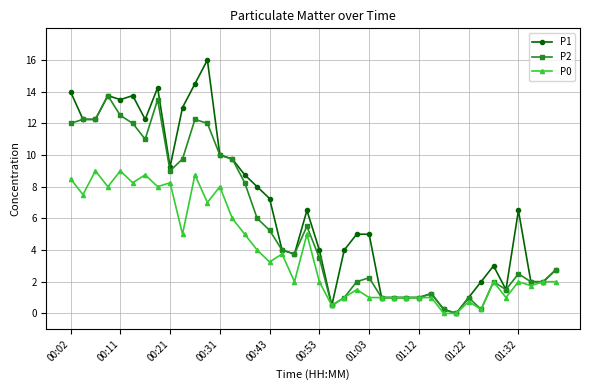

True or false: P0 has more than 0 points higher than both neighbors.

True